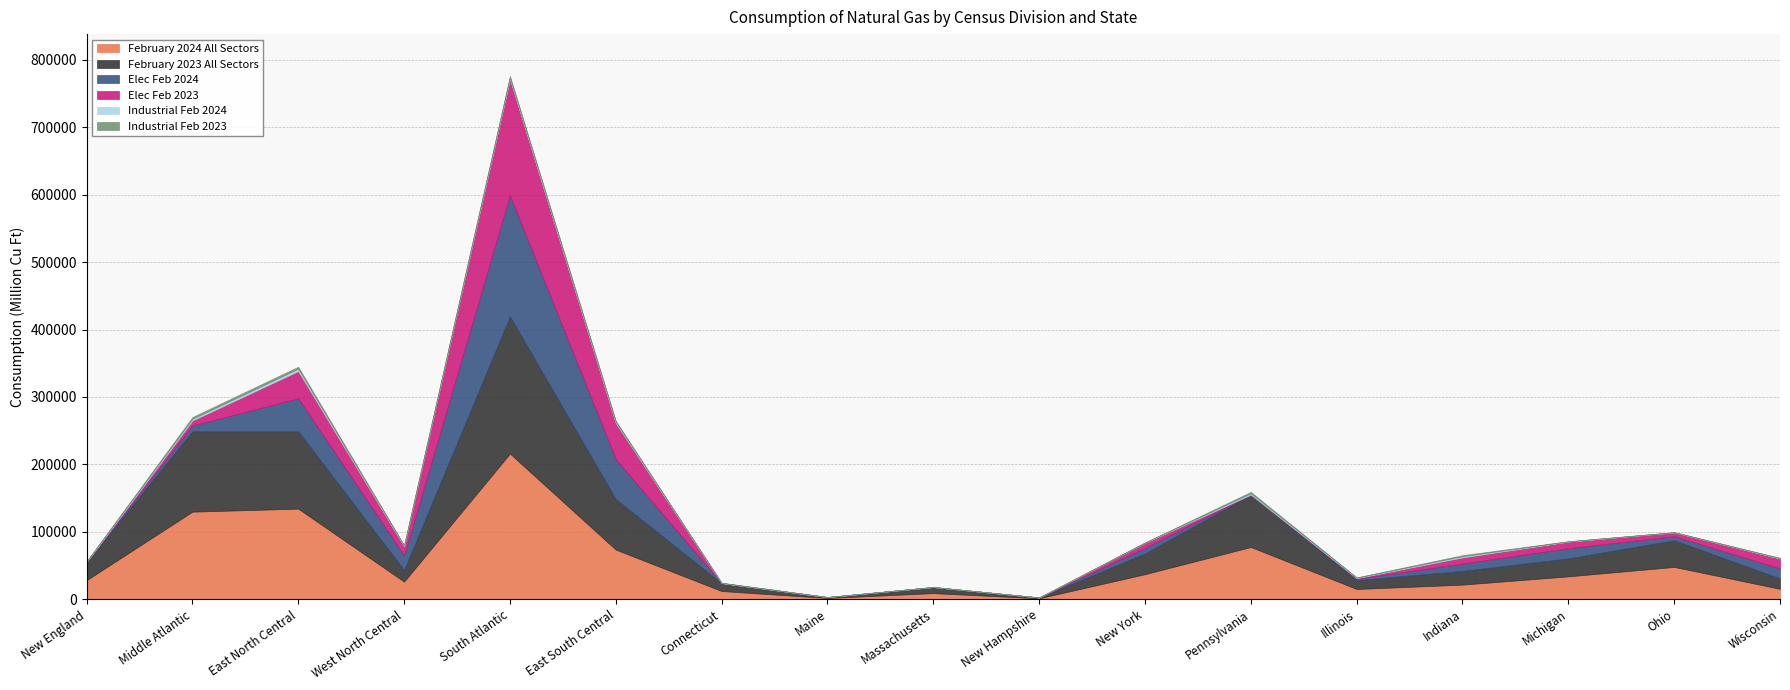

What is the difference between the February 2024 All Sectors values at Connecticut and Illinois?

3026